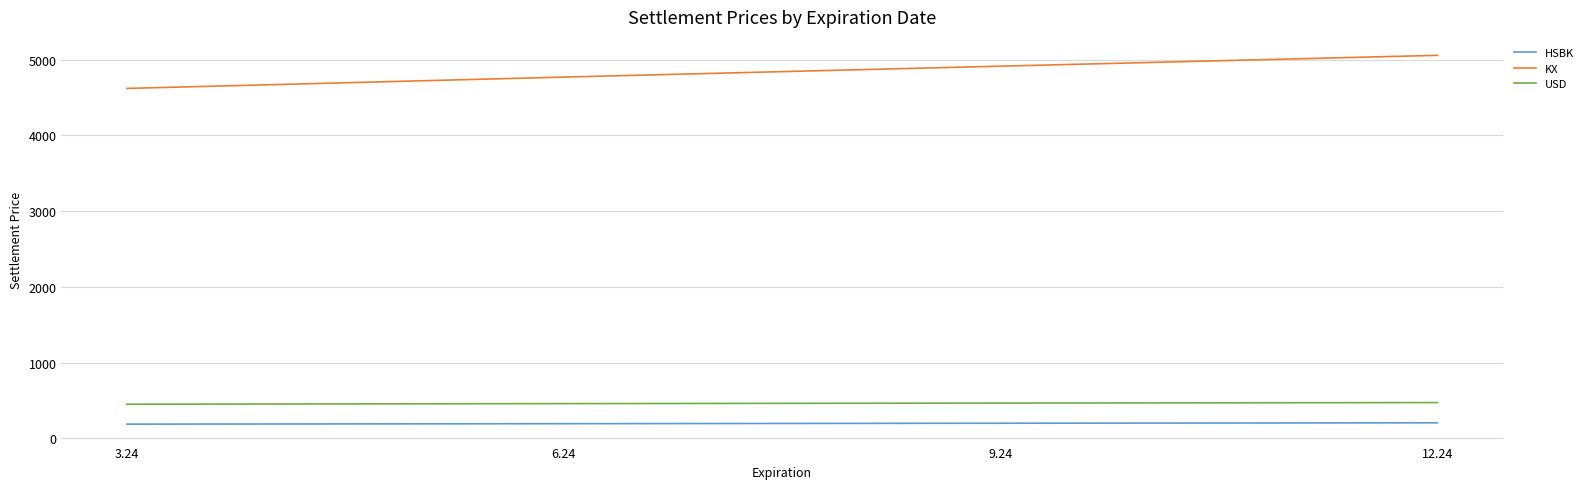

Does the chart have visible grid lines?

Yes